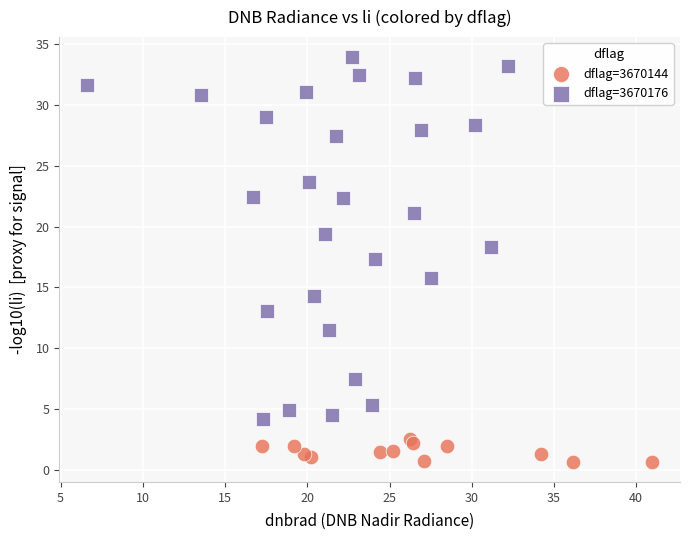

Which series reaches the maximum Y coordinate?

dflag=3670176